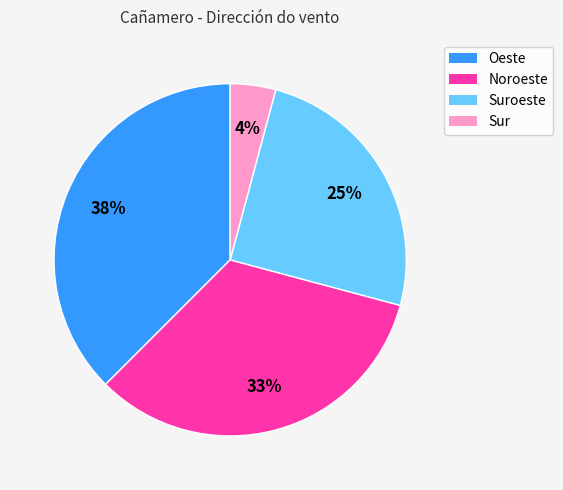

Is Oeste the majority of the pie?

No